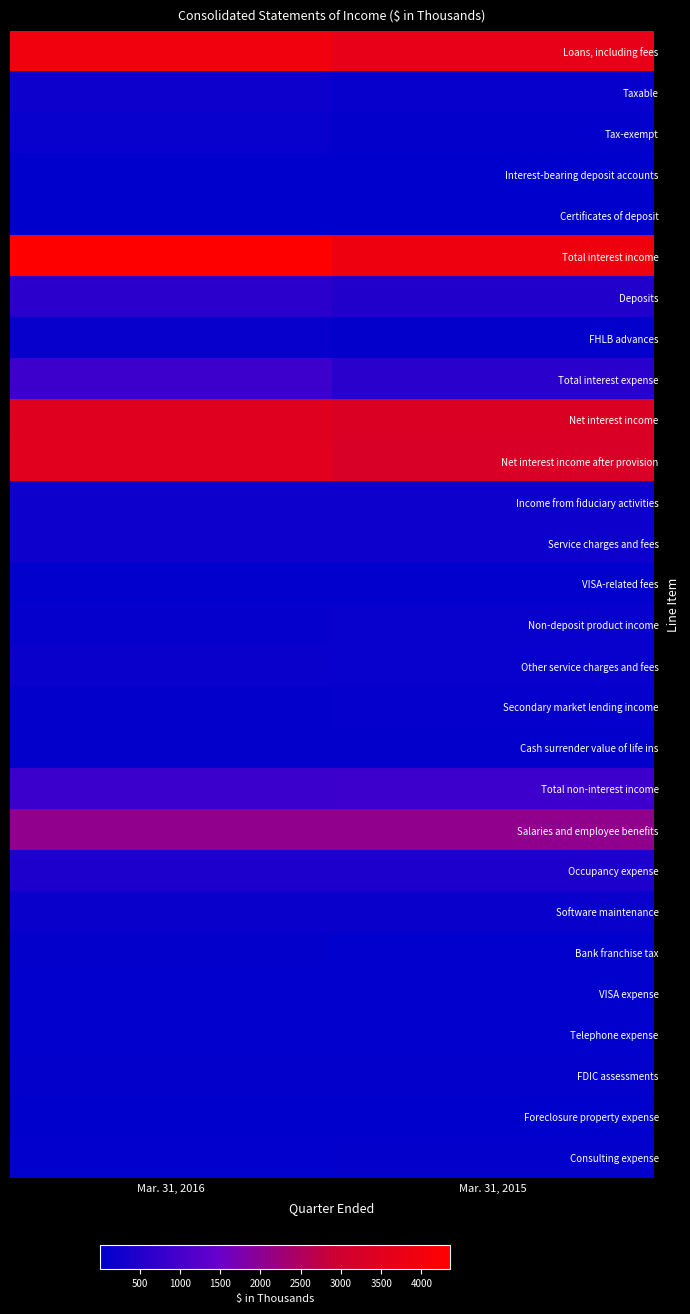

What is the total value across all series at Mar. 31, 2016?

22005